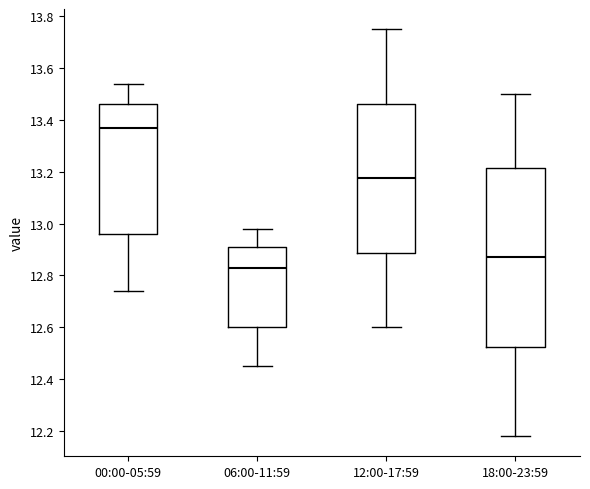

Comparing the boxes themselves (not the whiskers), which one is the tallest?

18:00-23:59